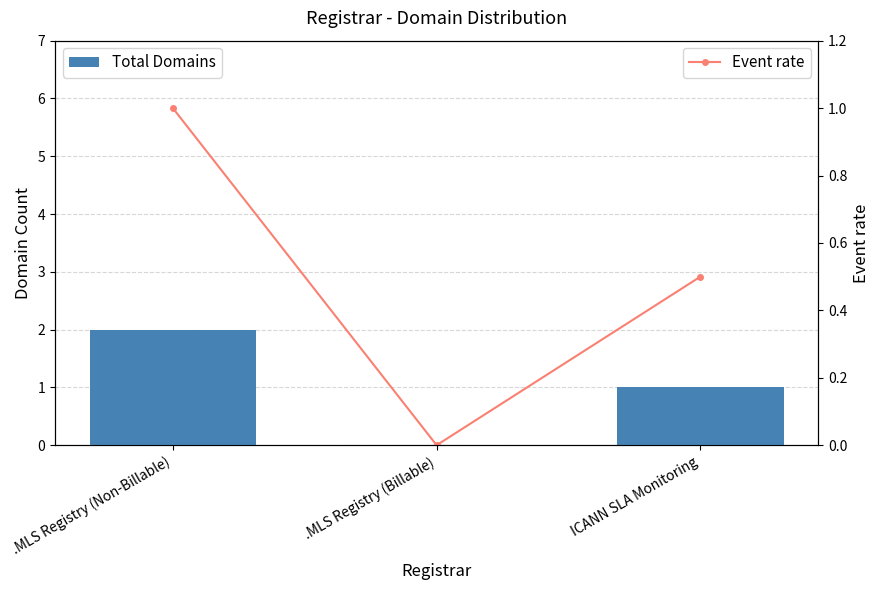

Which category has the lowest value in the Total Domains series?

.MLS Registry (Billable)